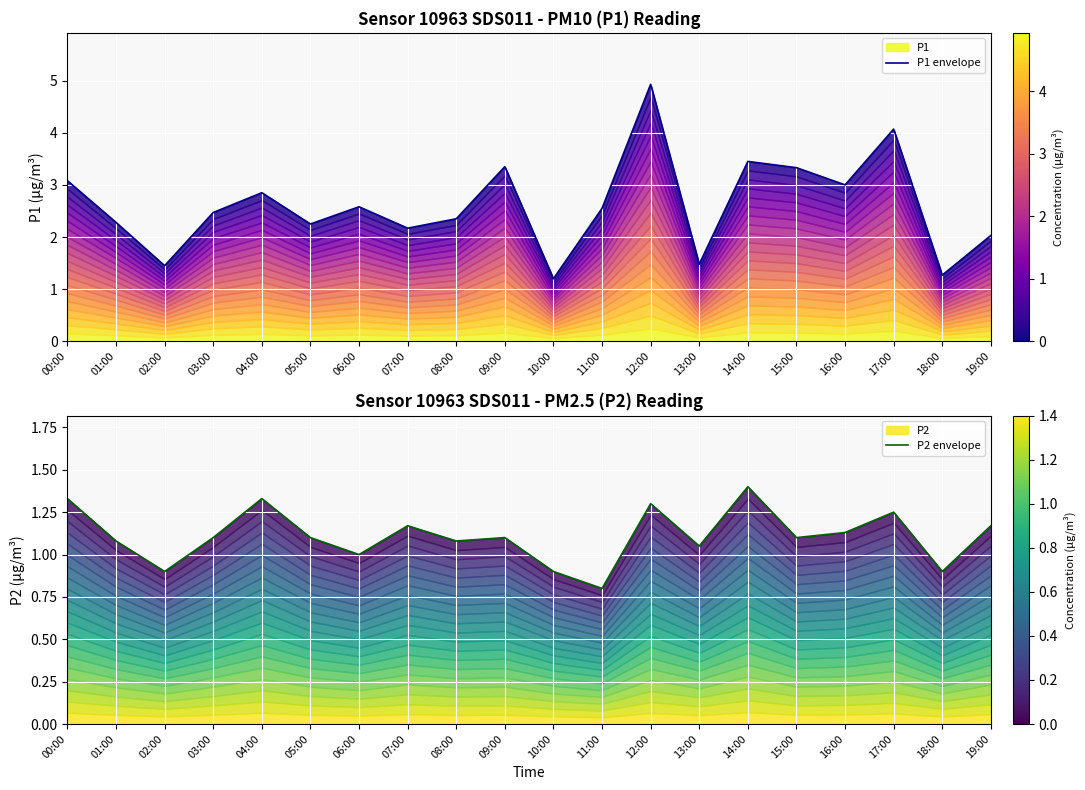

What is the difference between the P2 envelope values at 00:00 and 01:00?

0.2